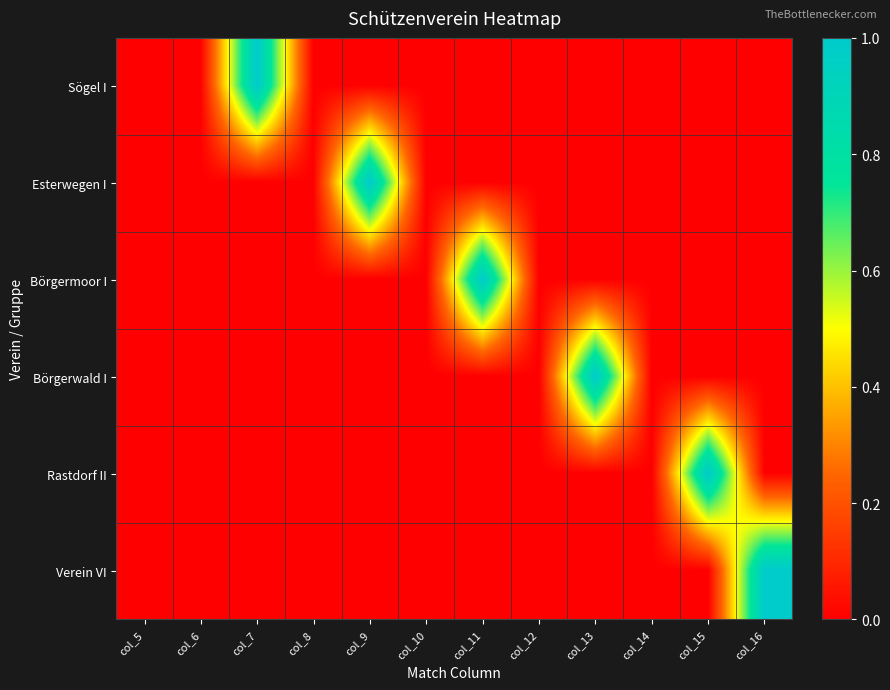

Which label corresponds to the smallest value in the chart?

col_5